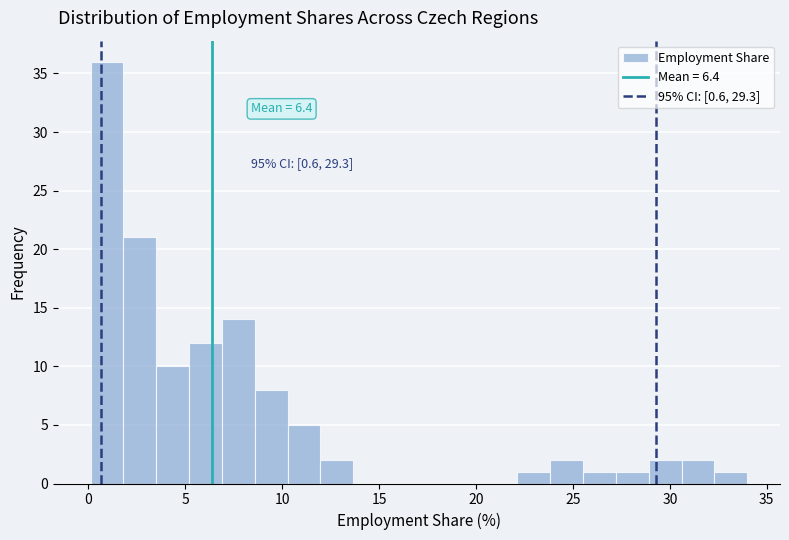

Read against the x-axis, roughly where is the centre of the tallest bar?

1.0